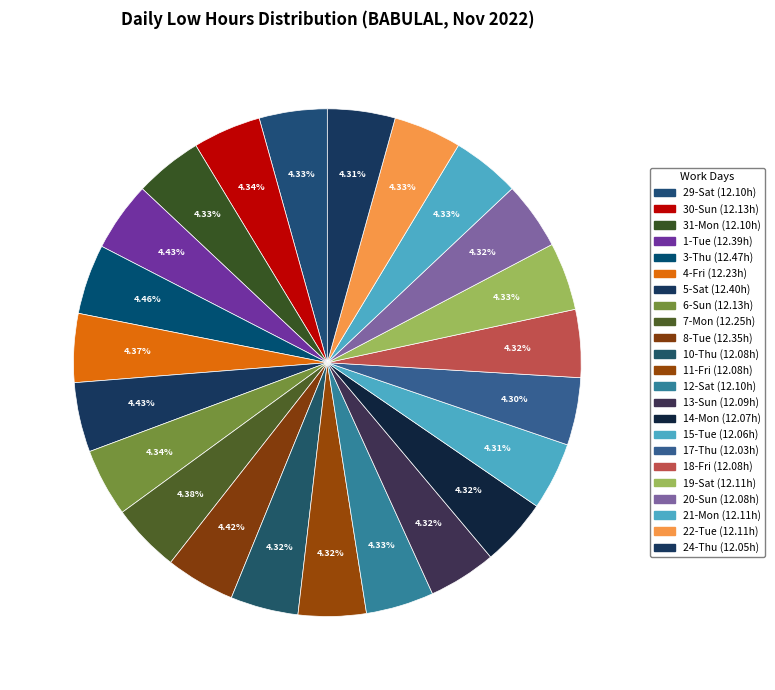

Is 7-Mon the majority of the pie?

No